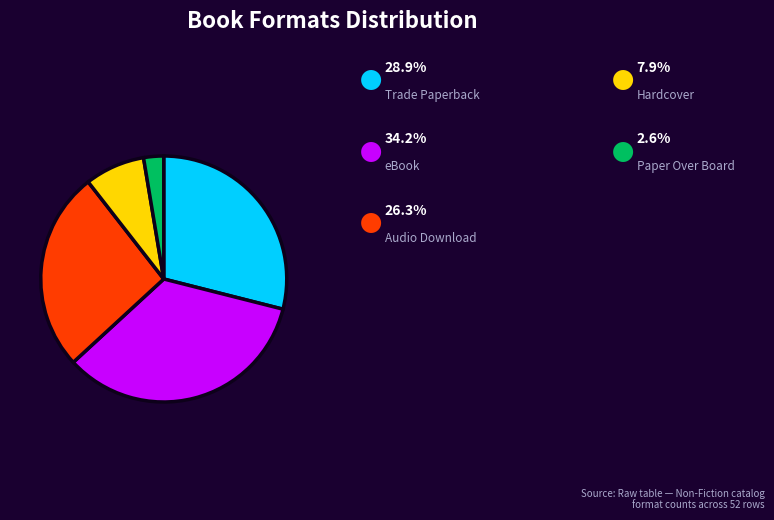

Is there any slice that represents more than half of the pie?

No